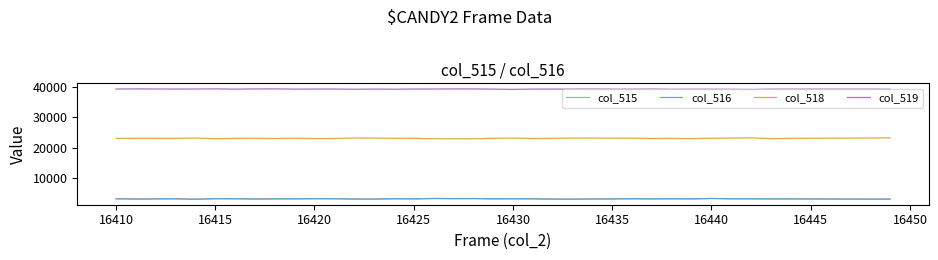

What is the average value of the col_516 series?

3210